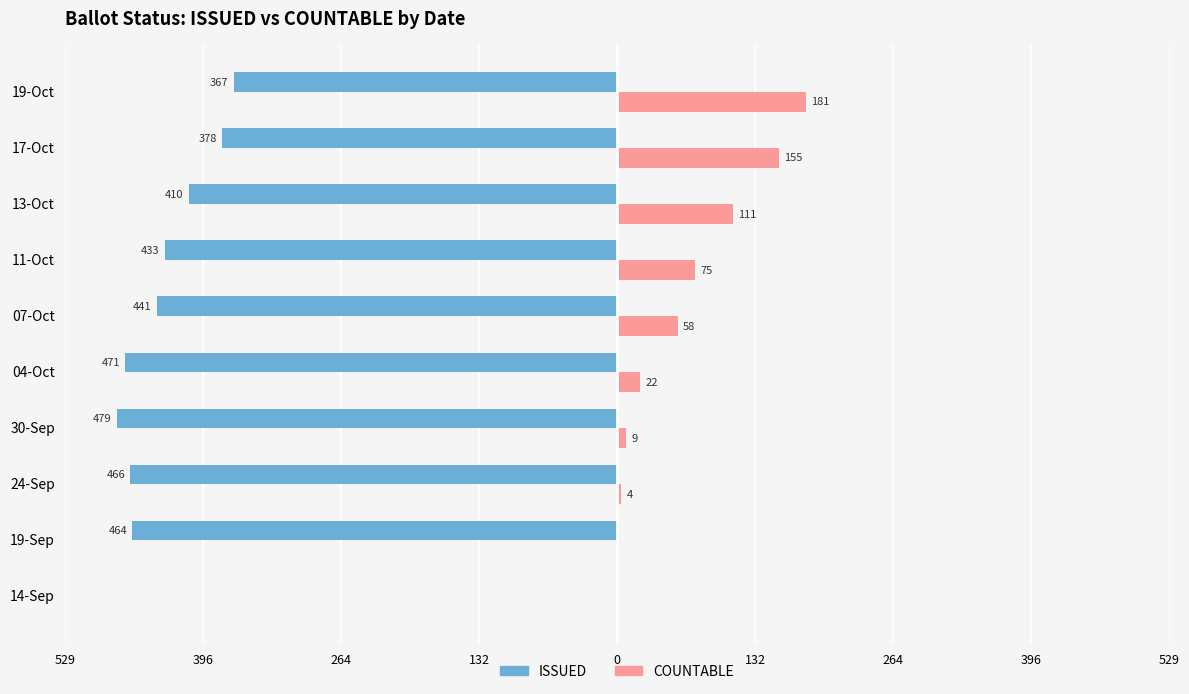

What are all the series names shown in the legend?

ISSUED, COUNTABLE